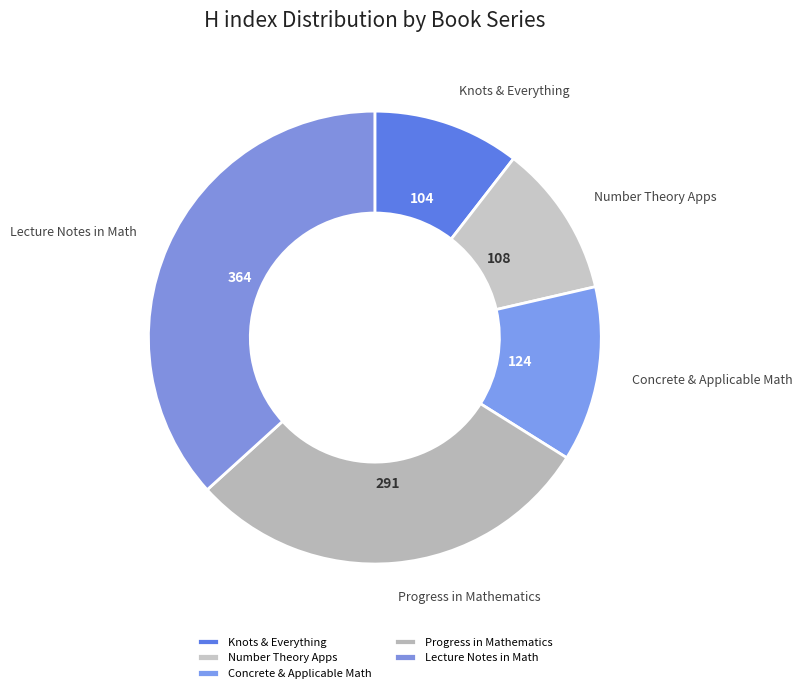

The Lecture Notes in Math slice represents 37% of the pie. True or false?

True